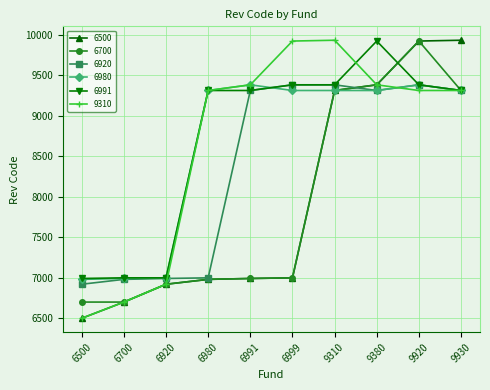

What is the difference between the highest and lowest values at 6991?

2389